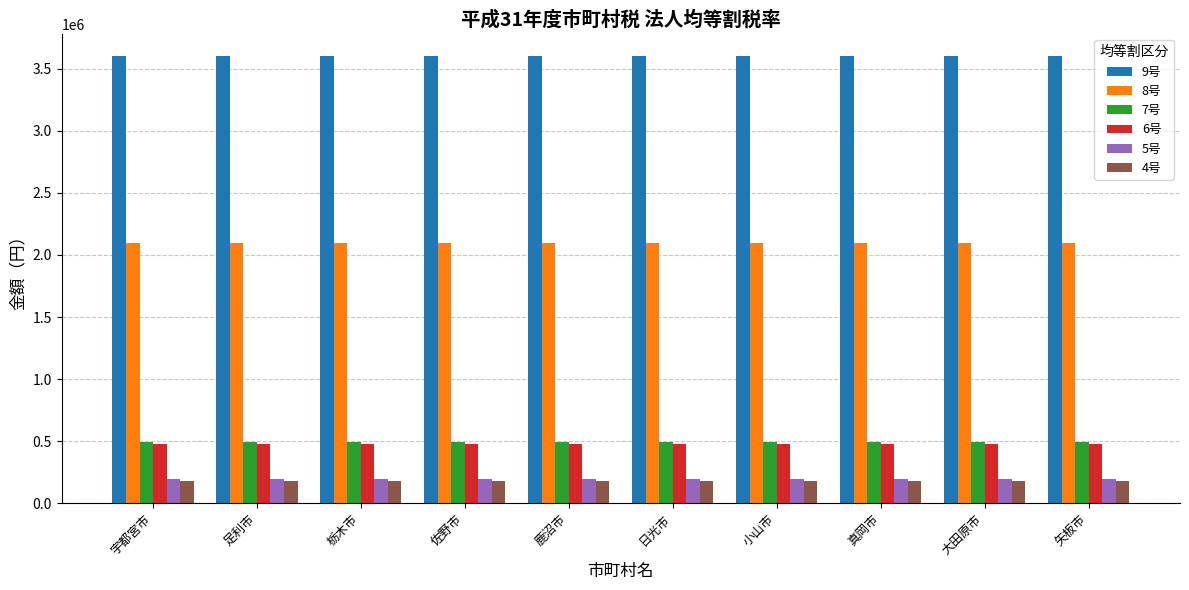

What is the total value across all series at 真岡市?

7044000